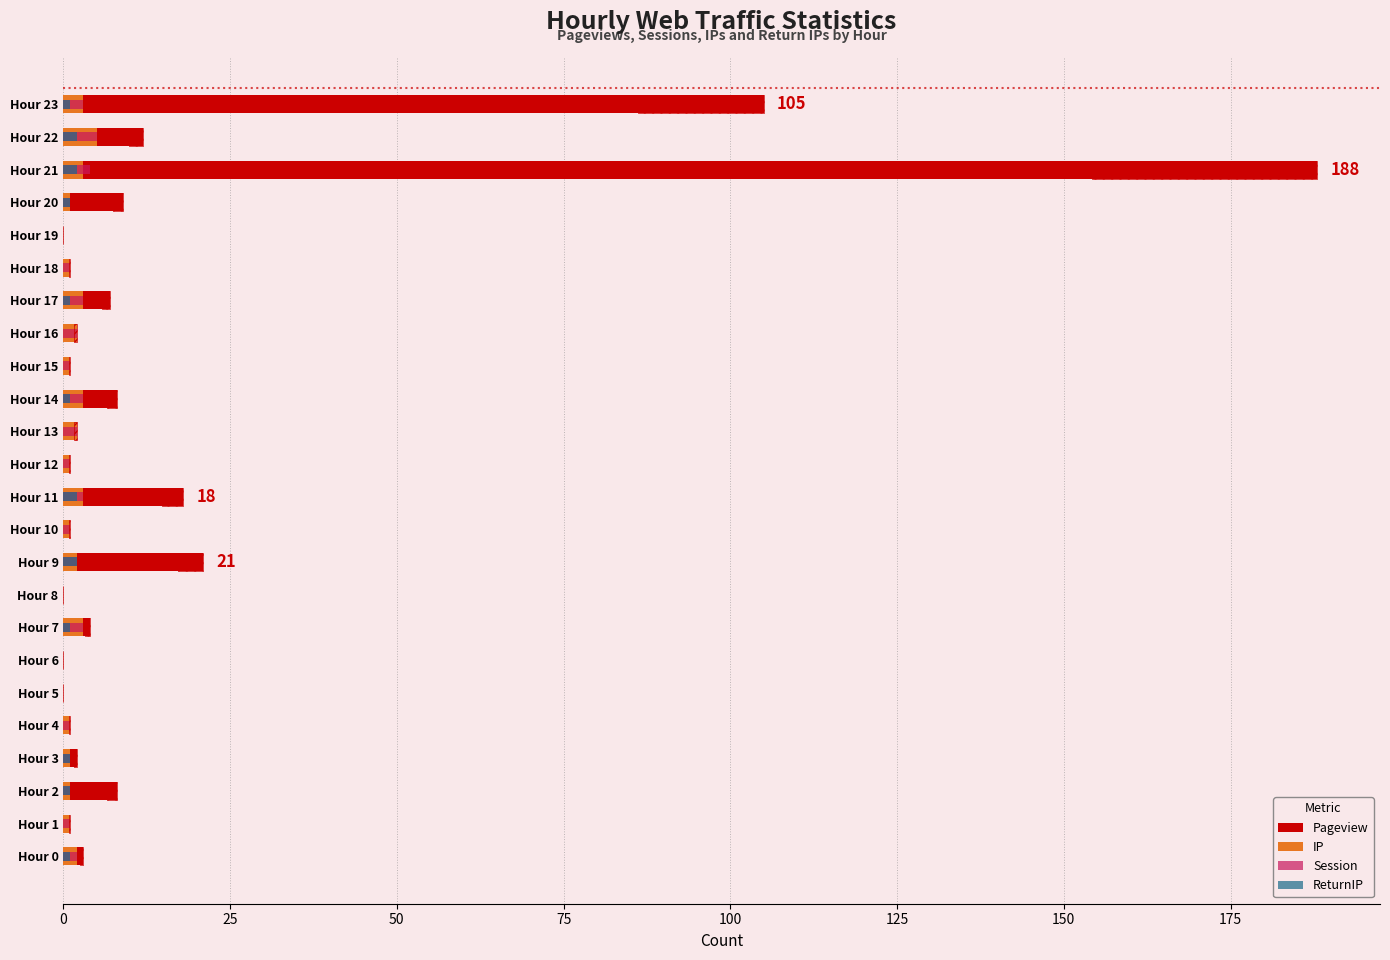

What is the difference between the maximum and minimum values in the IP series?

5